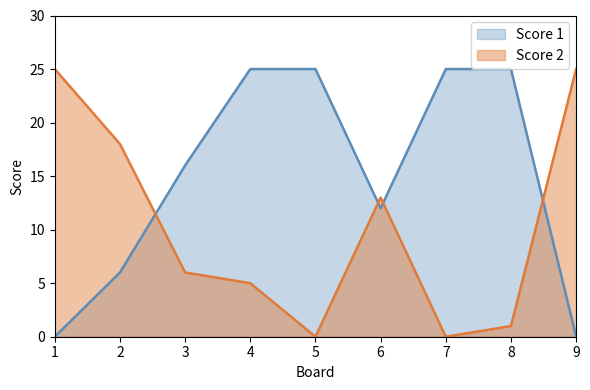

What is the difference between the maximum and minimum values in the Score 2 series?

25